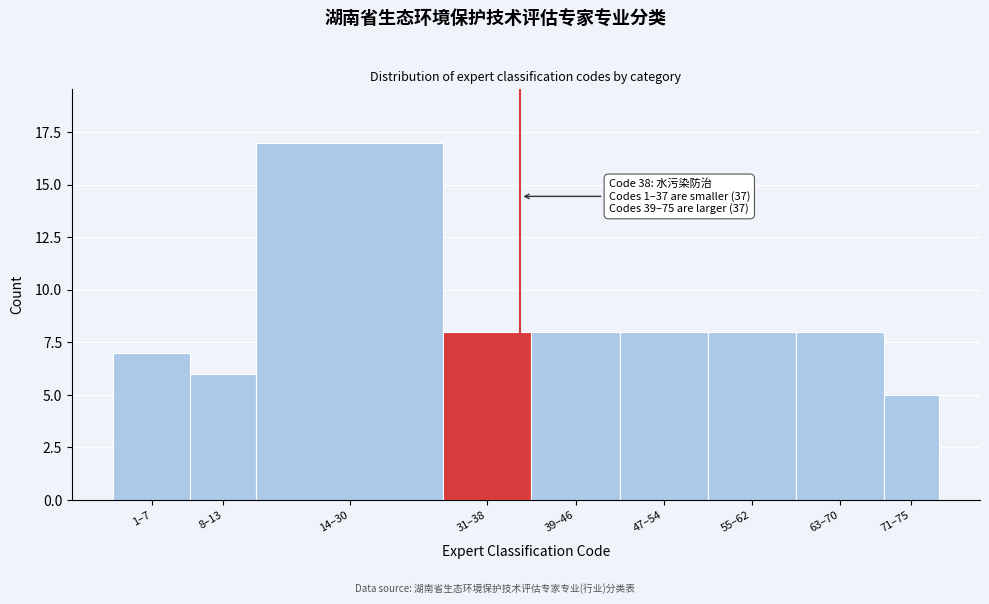

Reading left to right, extract all data points from this chart.

1–7=7	8–13=6	14–30=17	31–38=8	39–46=8	47–54=8	55–62=8	63–70=8	71–75=5